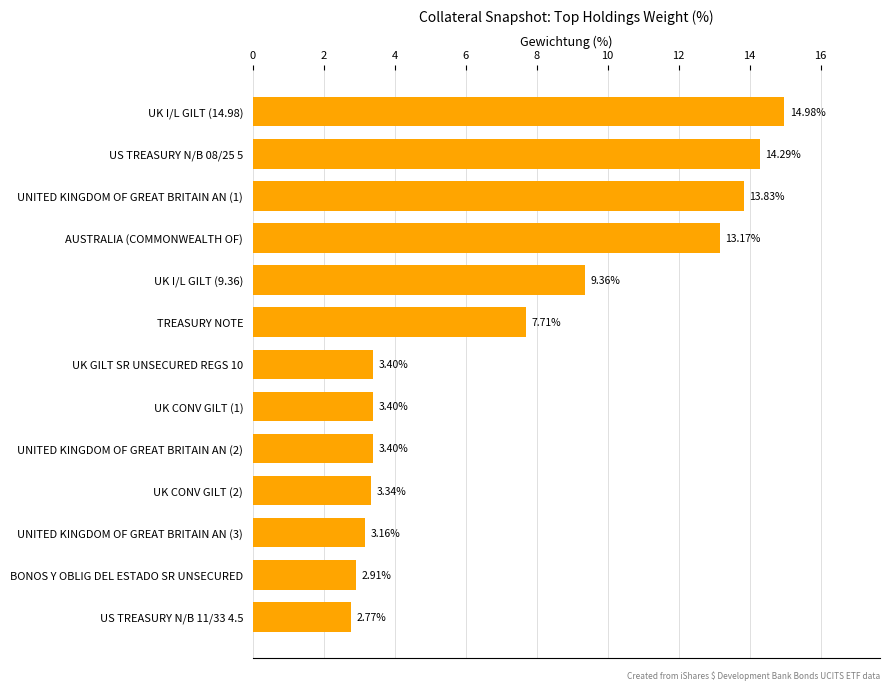

What is the difference between the second highest and minimum values?

11.5